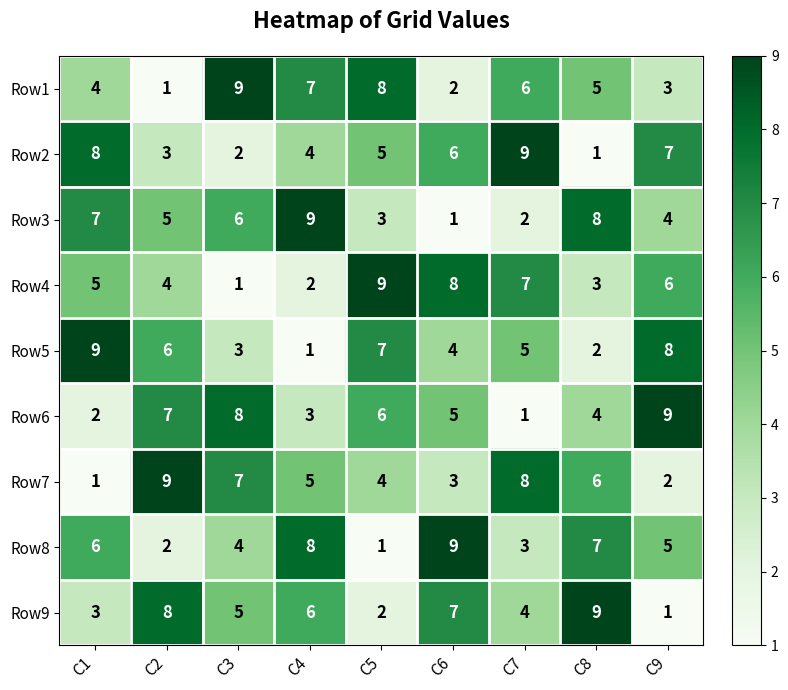

True or false: Row5 has a value of 2 at C4.

False